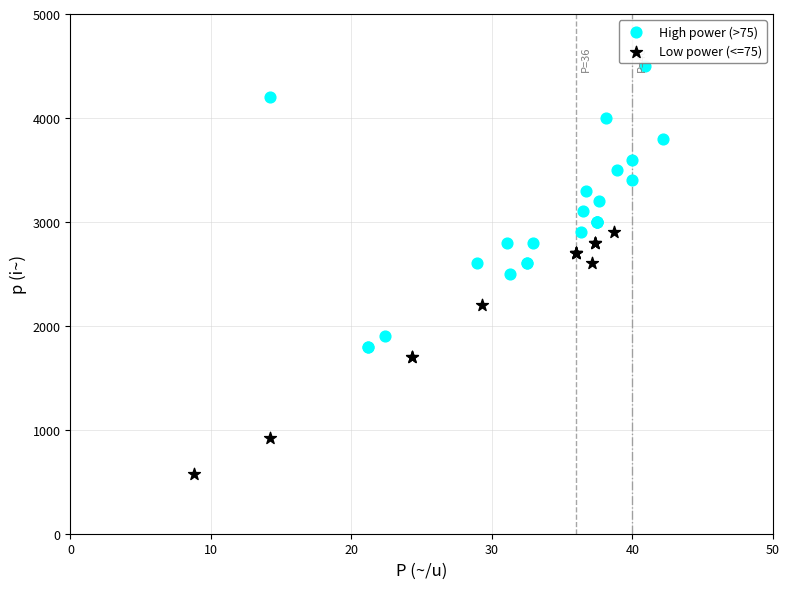

Which series contains the lowest Y value?

Low power (<=75)